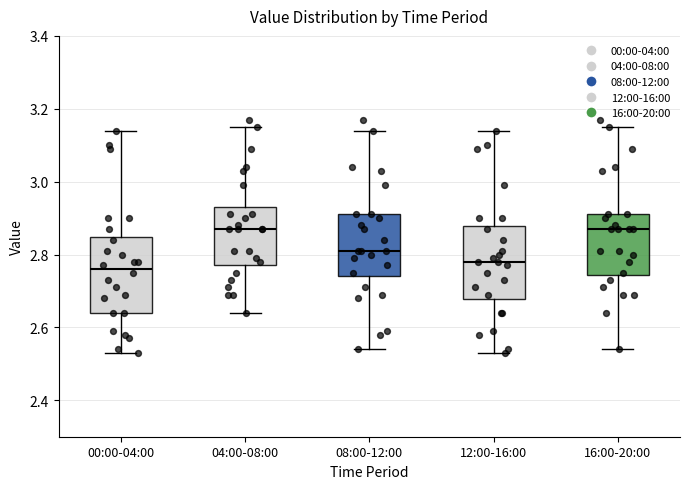

Where is the upper edge of the box for 00:00-04:00 on the y-axis? The values are not printed on the chart, so give them approximately, as read against the axis.

2.84